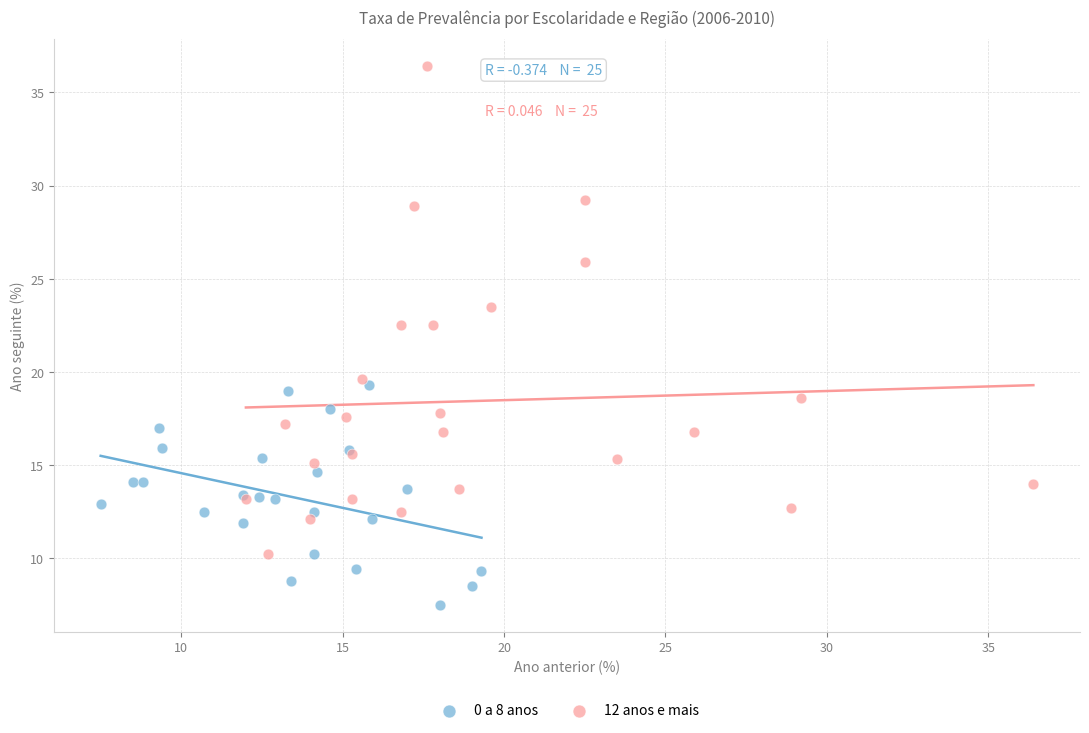

Which series has the largest Y range (max minus min)?

12 anos e mais